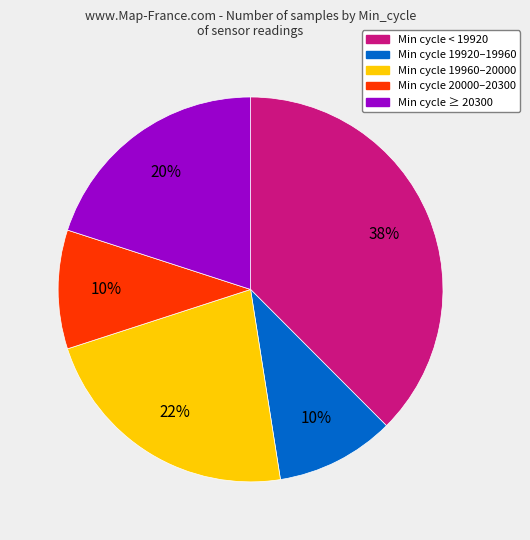

To the nearest percent, what is the difference between the largest and smallest slice percentages?

28%